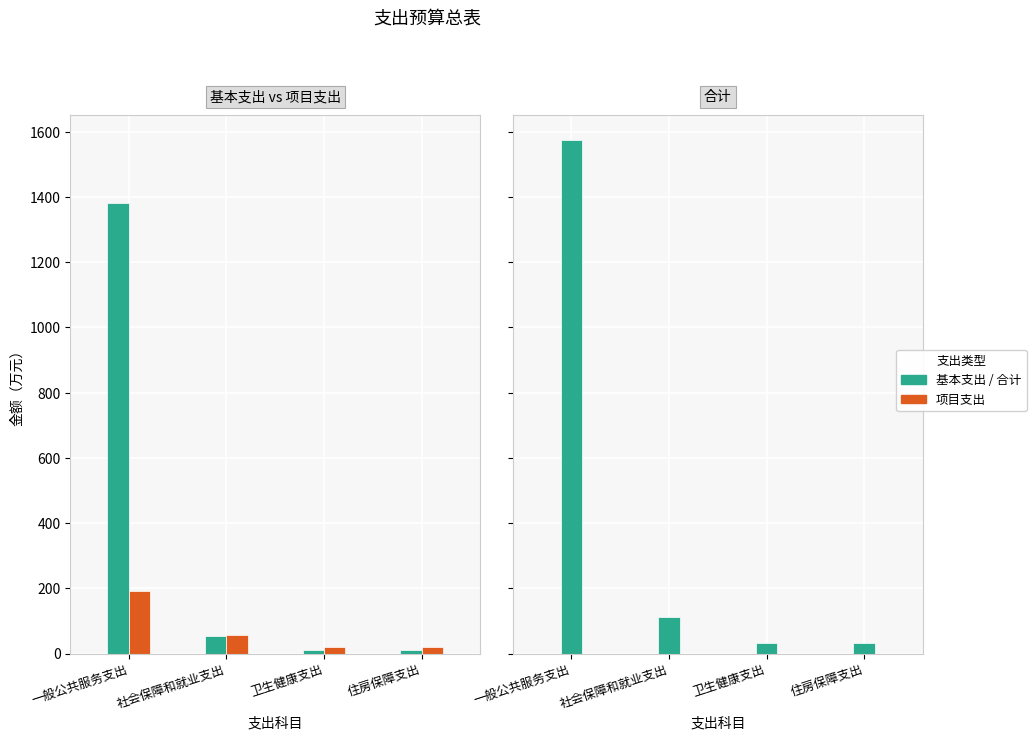

At 社会保障和就业支出, list the series in order from smallest to largest.

基本支出, 项目支出, 合计